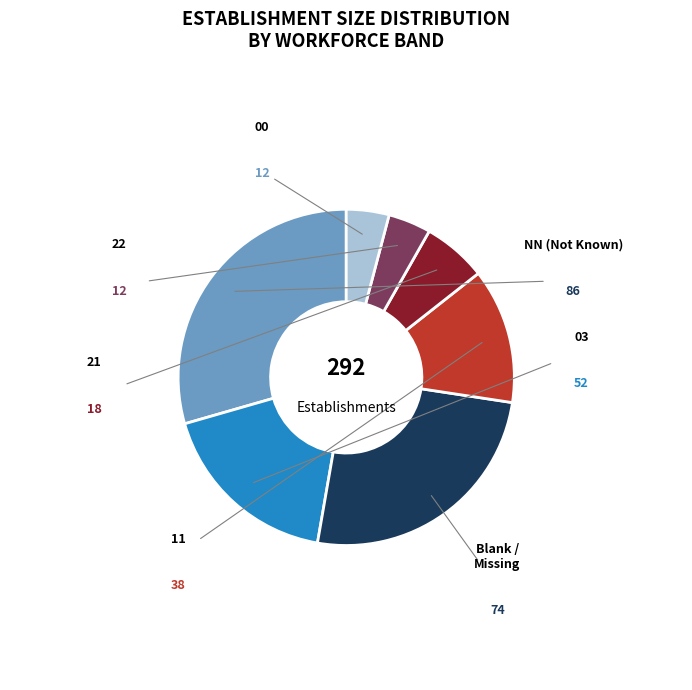

Is there any slice that represents more than half of the pie?

No